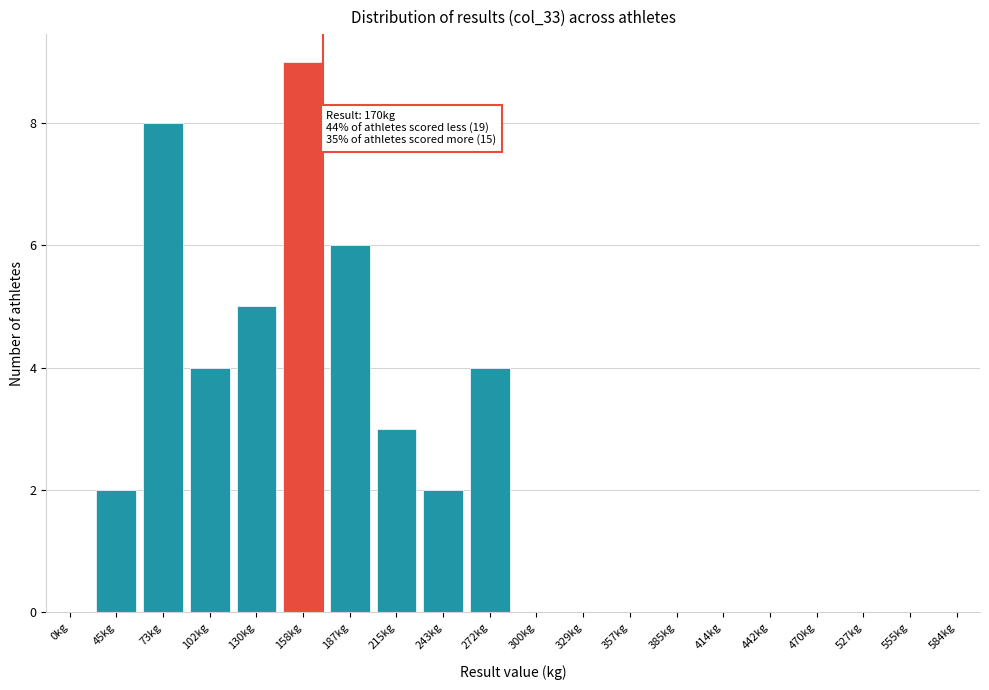

Reading right to left, transcribe all the data shown in this chart.

584kg=0	555kg=0	527kg=0	470kg=0	442kg=0	414kg=0	385kg=0	357kg=0	329kg=0	300kg=0	272kg=4	243kg=2	215kg=3	187kg=6	158kg=9	130kg=5	102kg=4	73kg=8	45kg=2	0kg=0